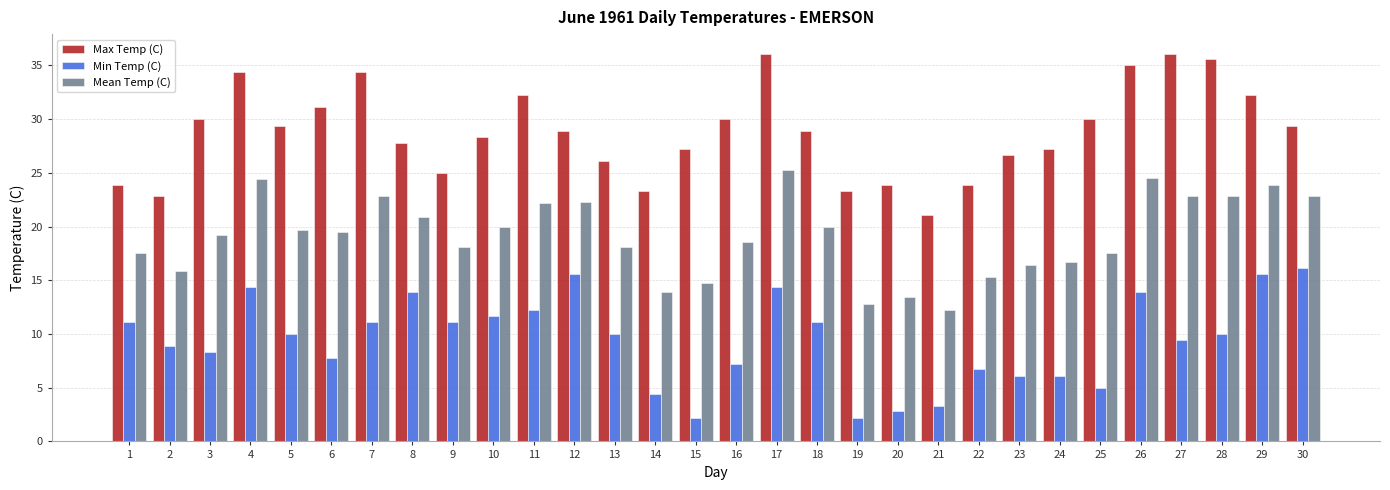

List the series in order of their overall mean, lowest first.

Min Temp (C), Mean Temp (C), Max Temp (C)